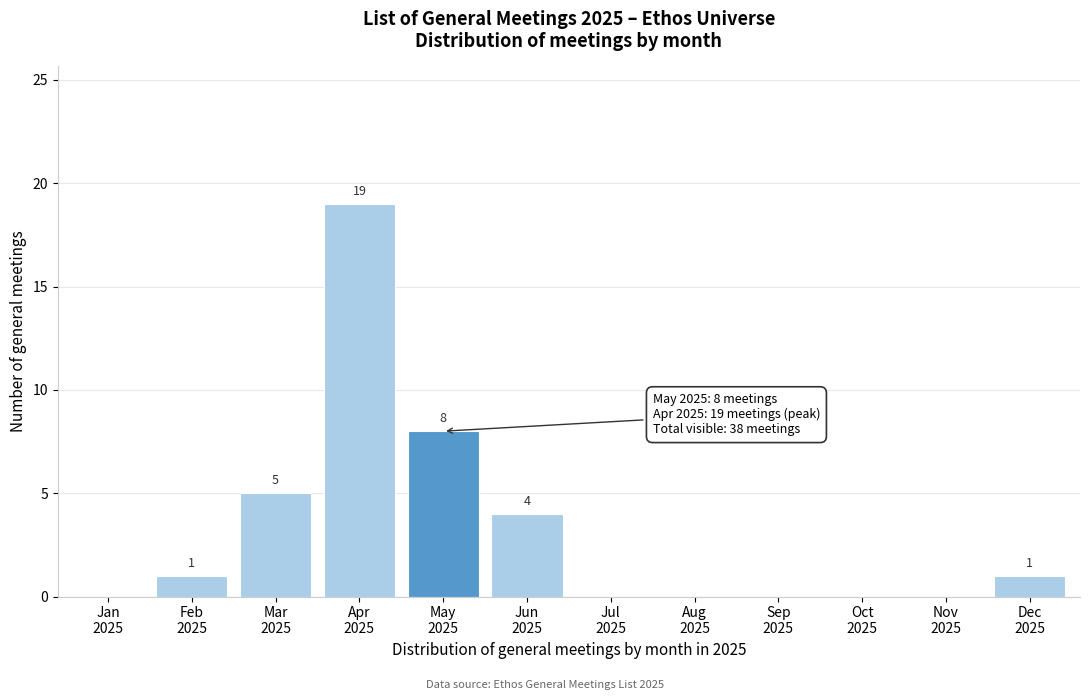

What is the sum of all values?

38